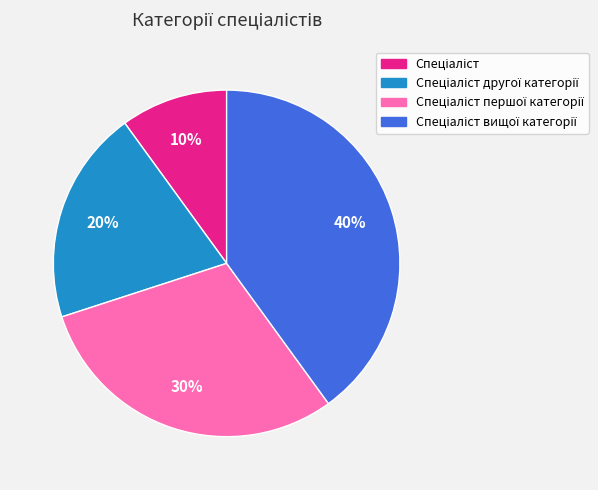

Does any single category account for the majority?

No